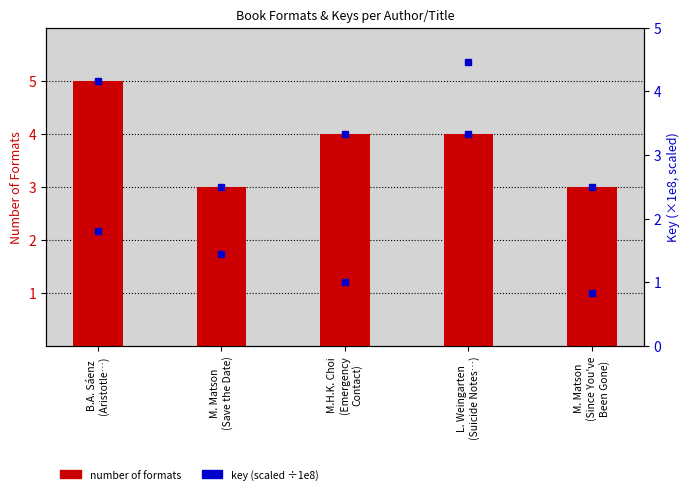

Reading left to right, transcribe all the data shown in this chart.

Number of Formats: B.A. Sáenz
(Aristotle…)=5.0	M. Matson
(Save the Date)=3.0	M.H.K. Choi
(Emergency
Contact)=4.0	L. Weingarten
(Suicide Notes…)=4.0	M. Matson
(Since You've
Been Gone)=3.0
Key (scaled): B.A. Sáenz
(Aristotle…)=1.8	M. Matson
(Save the Date)=1.4	M.H.K. Choi
(Emergency
Contact)=1.0	L. Weingarten
(Suicide Notes…)=4.5	M. Matson
(Since You've
Been Gone)=0.8